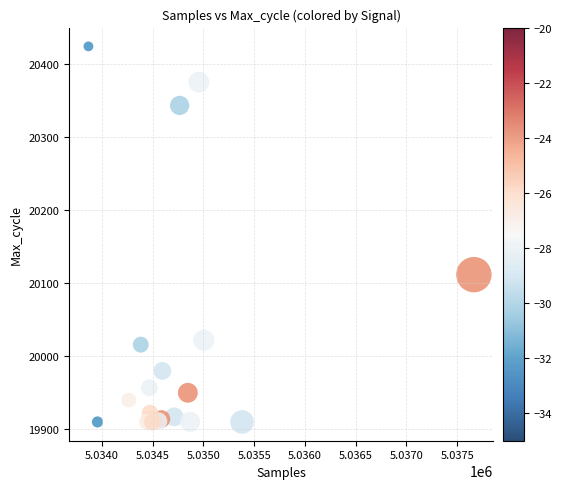

What Y value in the scatter plot is closest to 20166?

20111